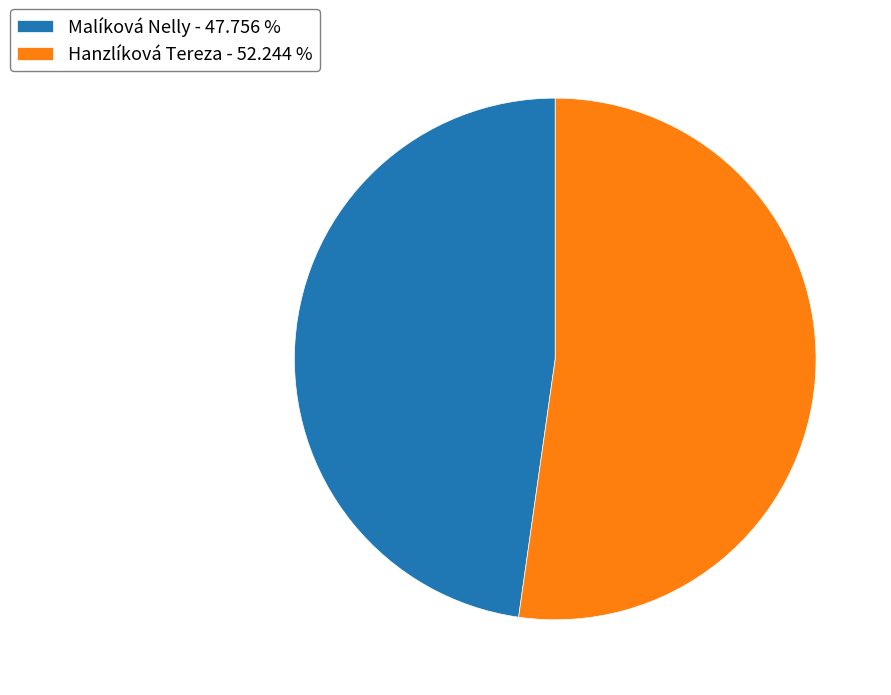

Which category has the biggest portion of the pie?

Hanzlíková Tereza - 52.244 %